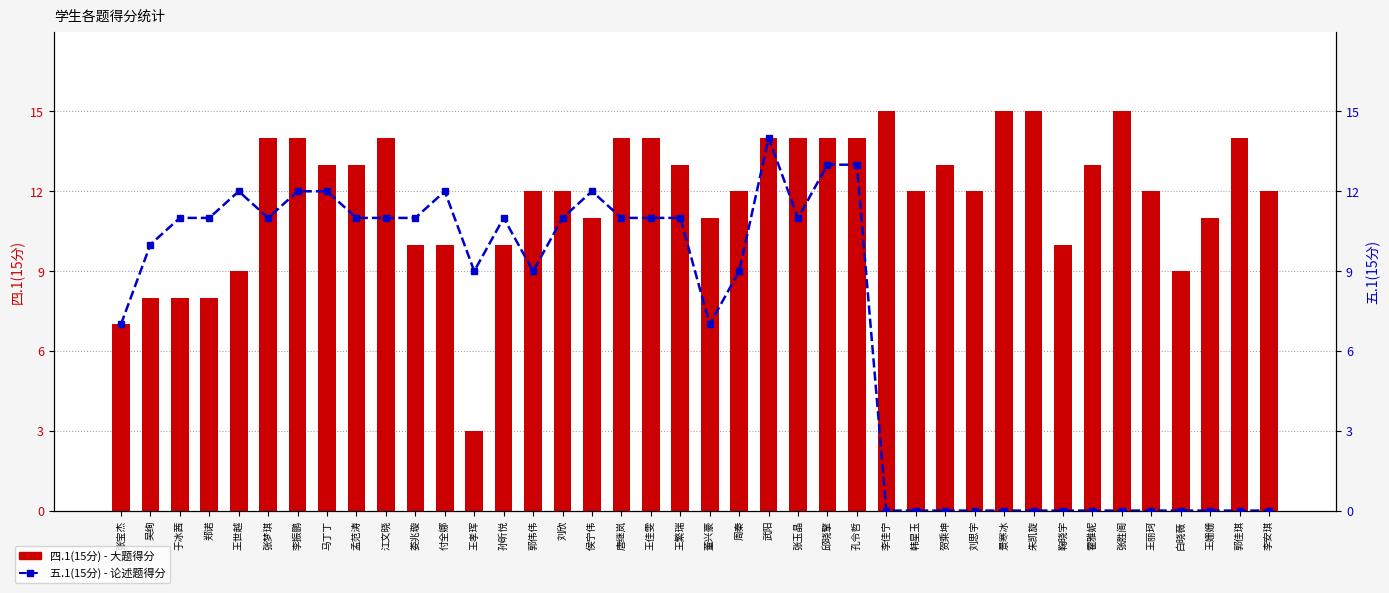

At which label does 四.1(15分) reach its peak?

李佳宁